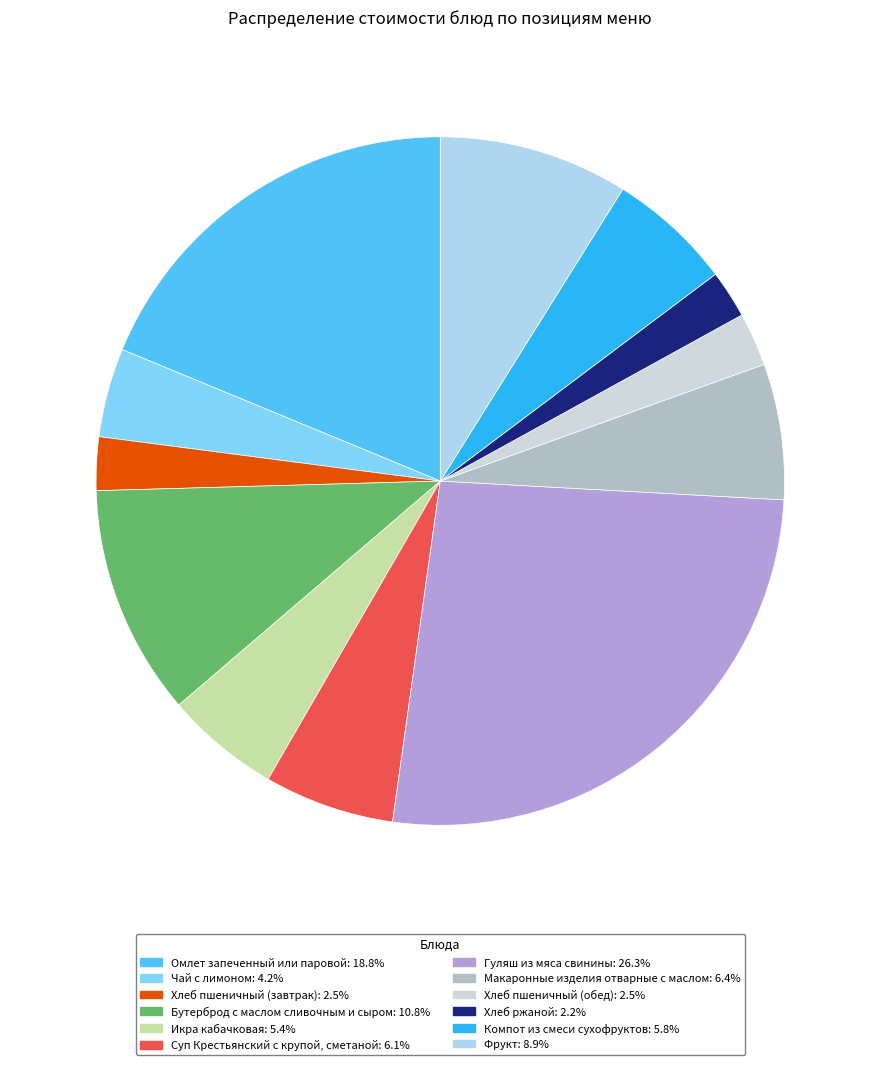

Does Макаронные изделия отварные с маслом represent more than half of the total?

No